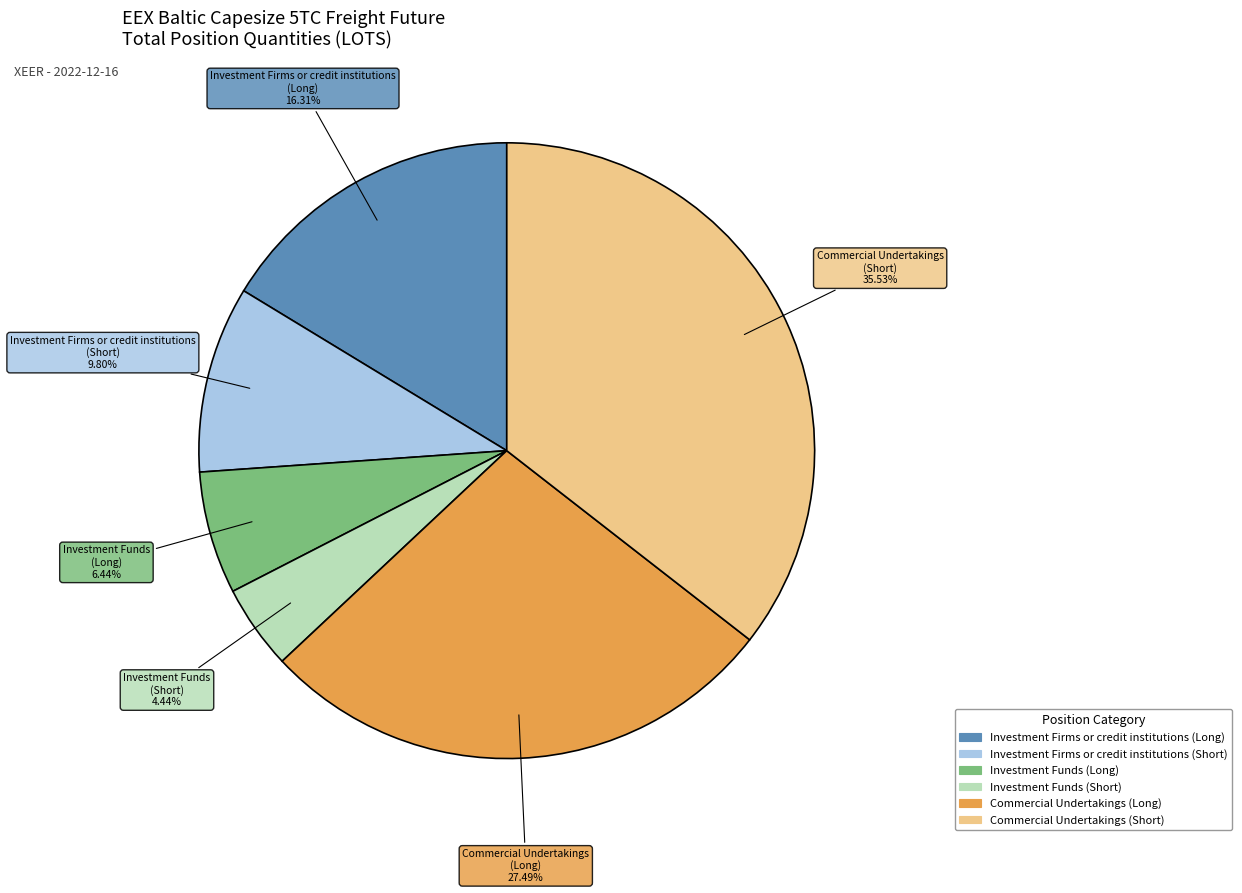

Is the sum of Investment Firms or credit institutions (Short) and Commercial Undertakings (Short) greater than half?

No